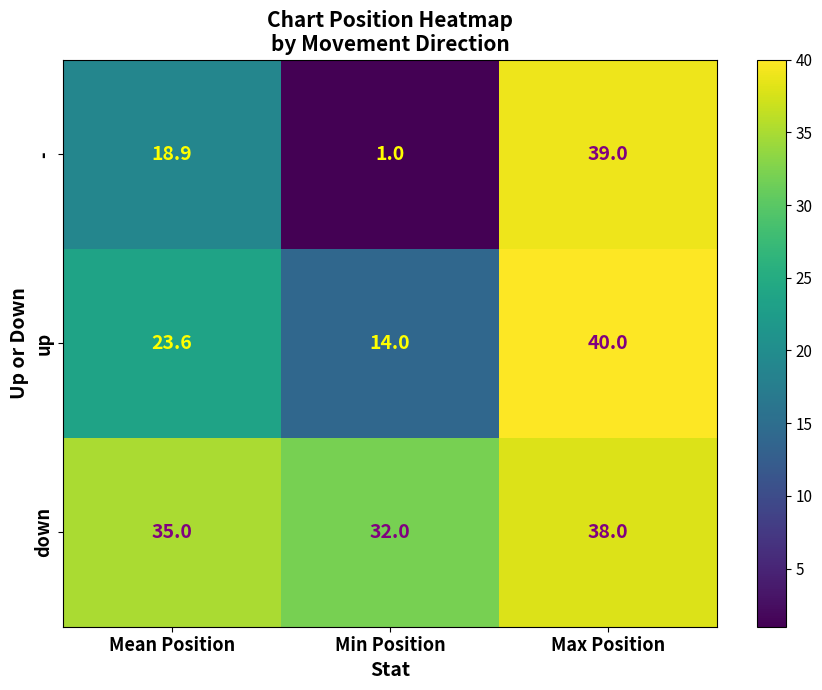

The down series shows 38.0 at Max Position. True or false?

True